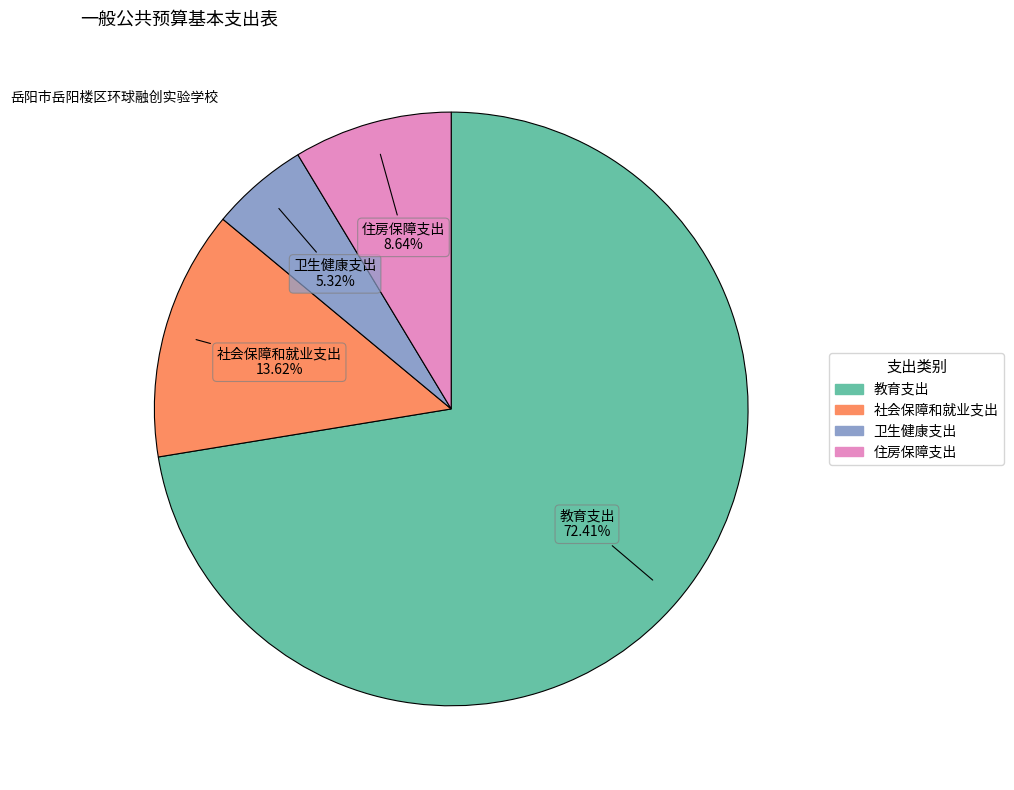

What percentage is the 卫生健康支出 slice, to the nearest percent?

5%